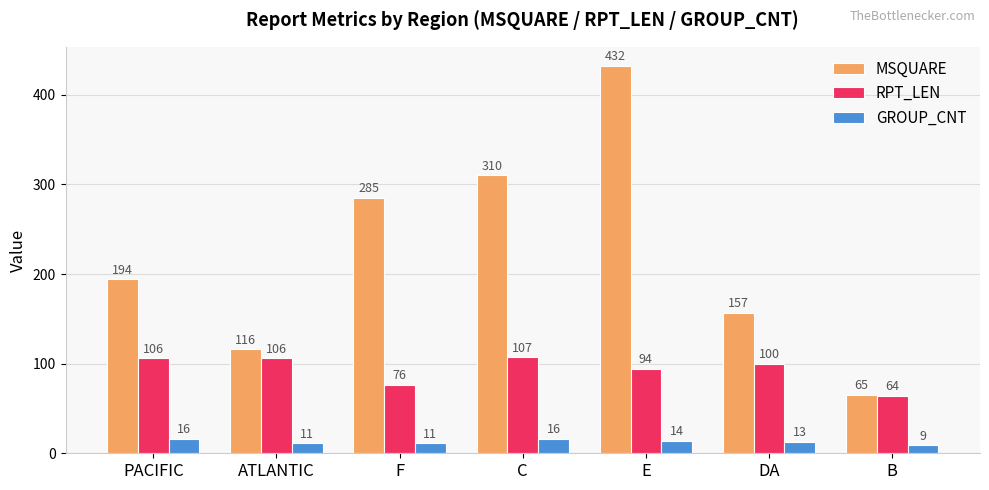

The value of GROUP_CNT at F is 11. True or false?

True